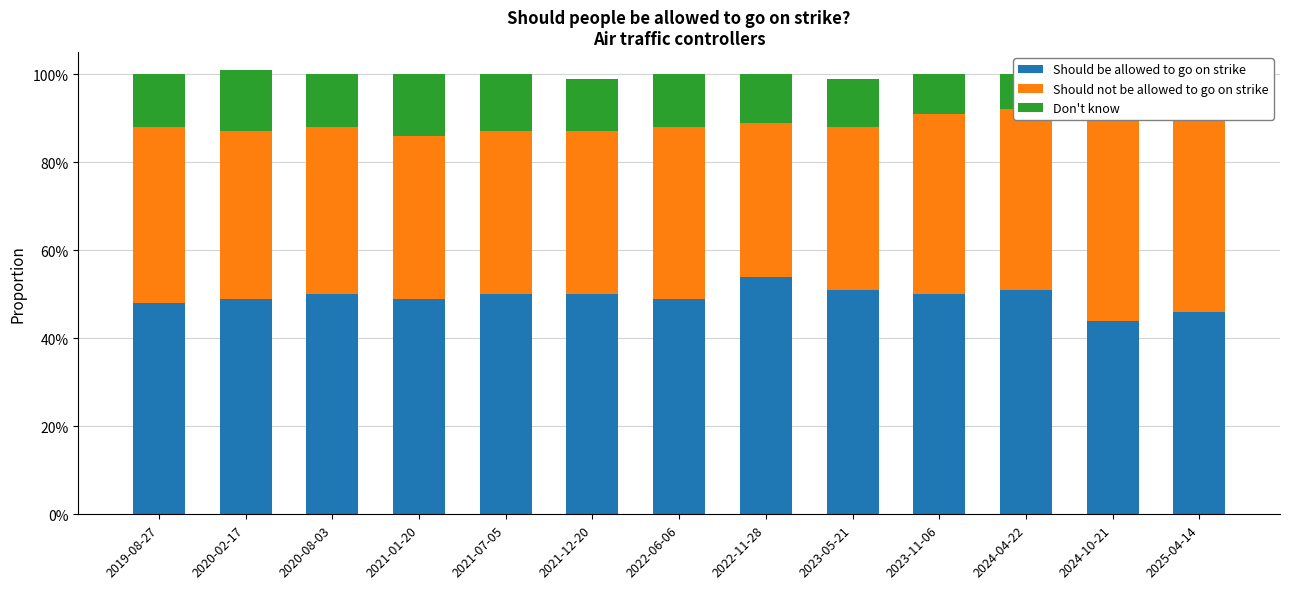

Rank the categories by Don't know value from highest to lowest.

2020-02-17, 2021-01-20, 2021-07-05, 2019-08-27, 2020-08-03, 2021-12-20, 2022-06-06, 2022-11-28, 2023-05-21, 2023-11-06, 2024-10-21, 2025-04-14, 2024-04-22